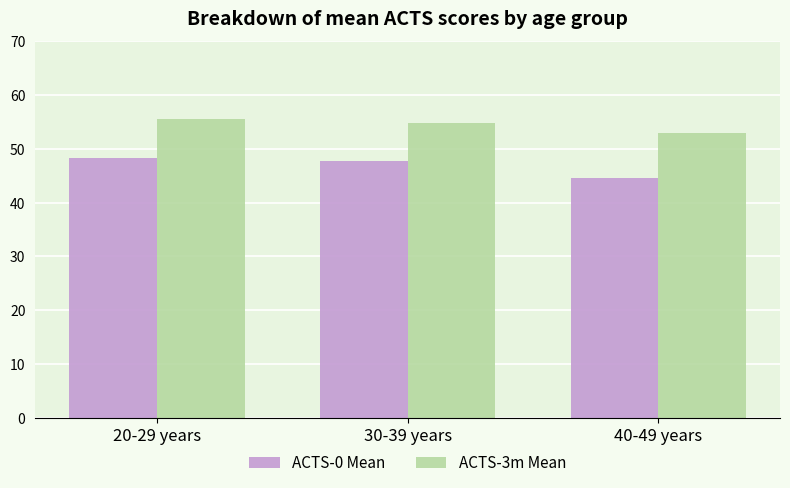

Where does the ACTS-3m Mean series first go above 54?

20-29 years